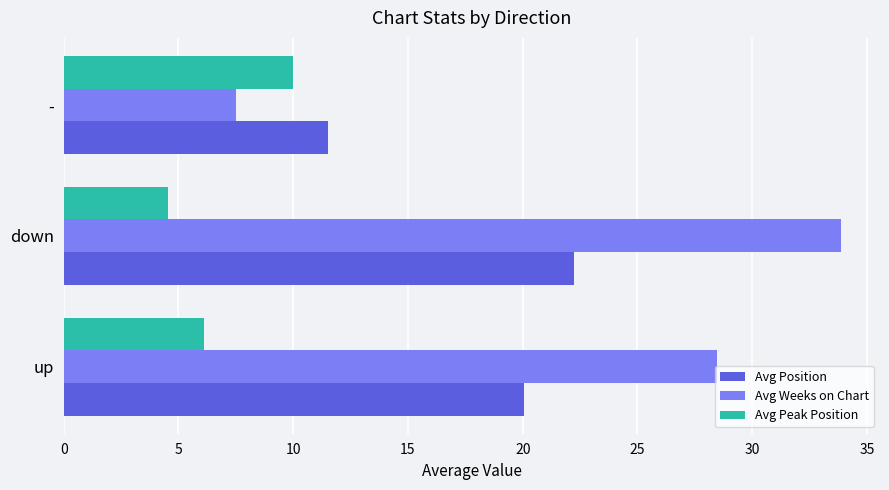

What is the total value across all series at down?

60.7